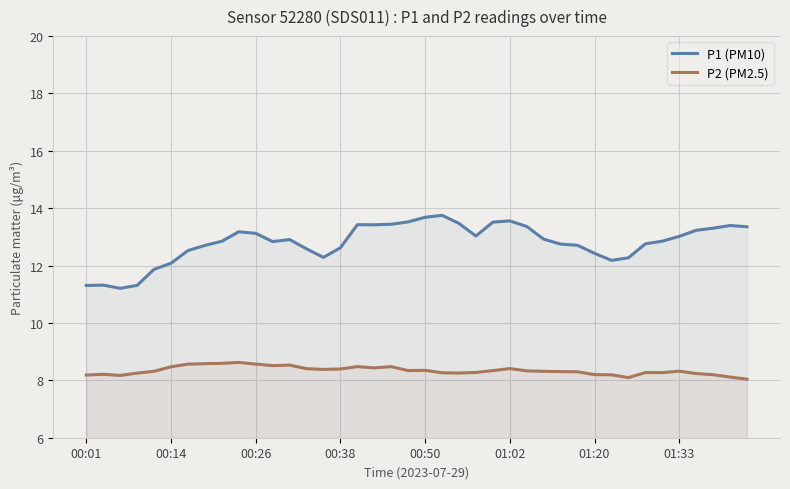

At 01:02, list the series in order from smallest to largest.

P2 (PM2.5), P1 (PM10)